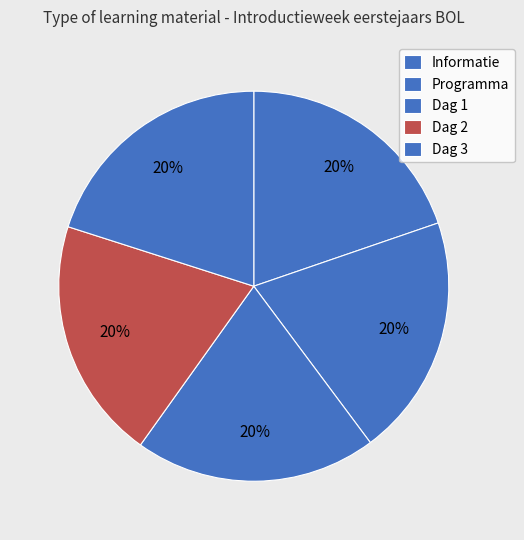

Rank the categories by value from lowest to highest.

Informatie, Programma, Dag 1, Dag 2, Dag 3